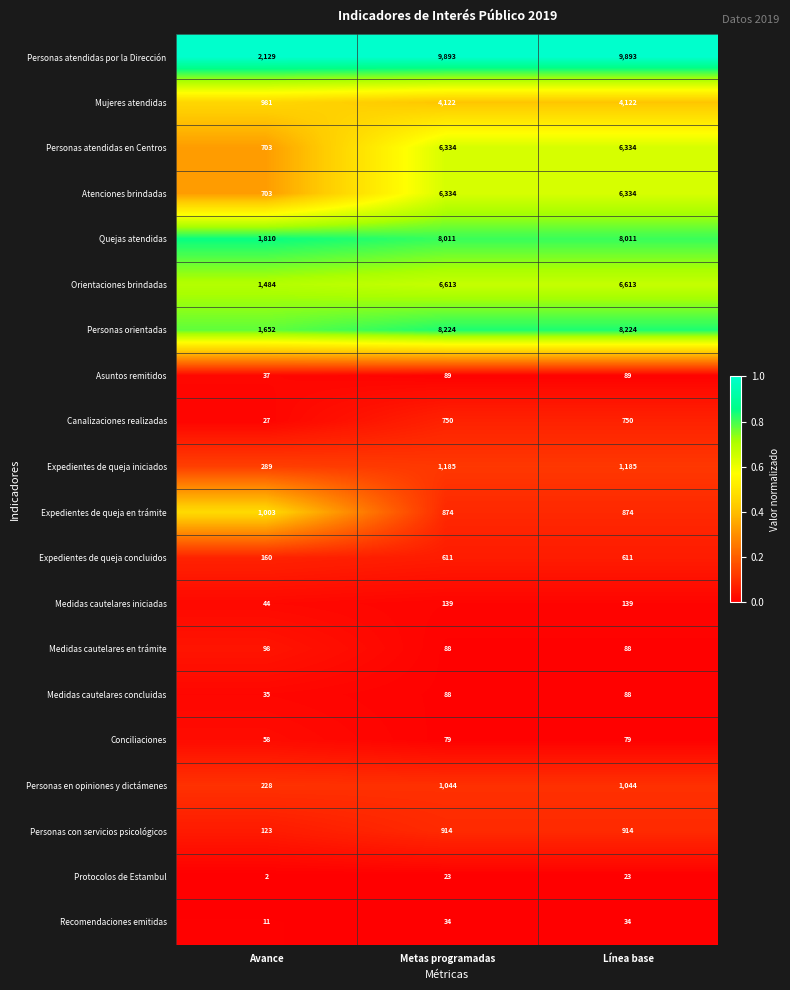

The Personas con servicios psicológicos series shows 914 at Metas programadas. True or false?

True